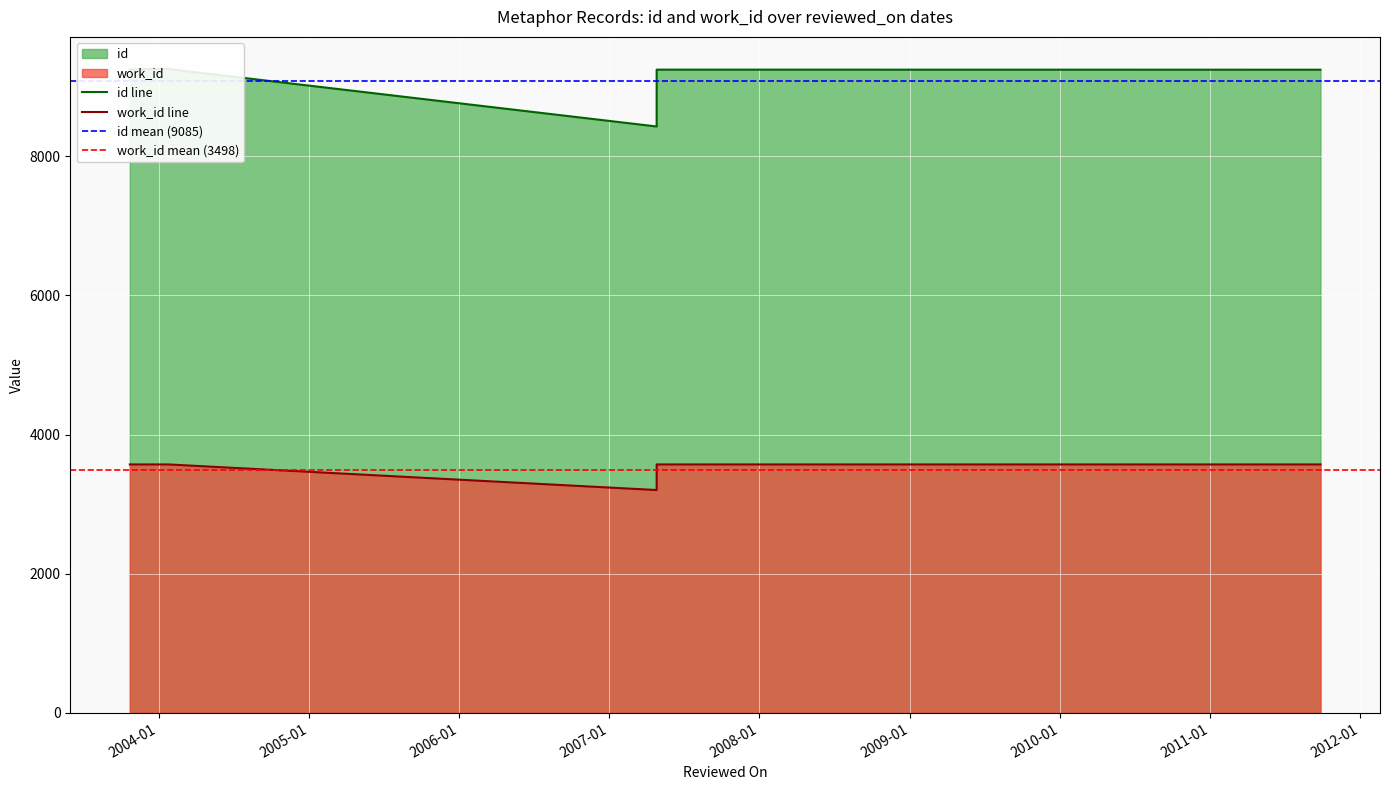

True or false: id and work_id cross at least once.

False